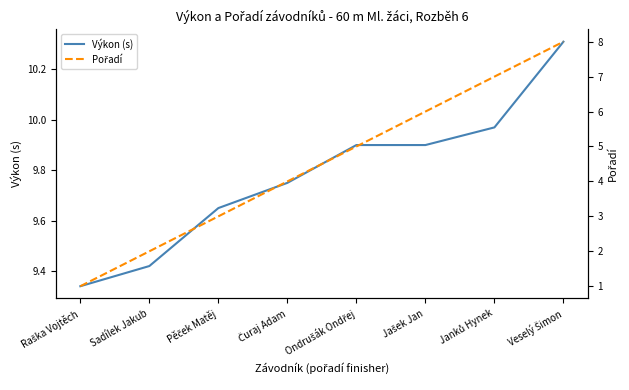

Is it true that Výkon (s) equals 9.9 at Ondrušák Ondřej?

True